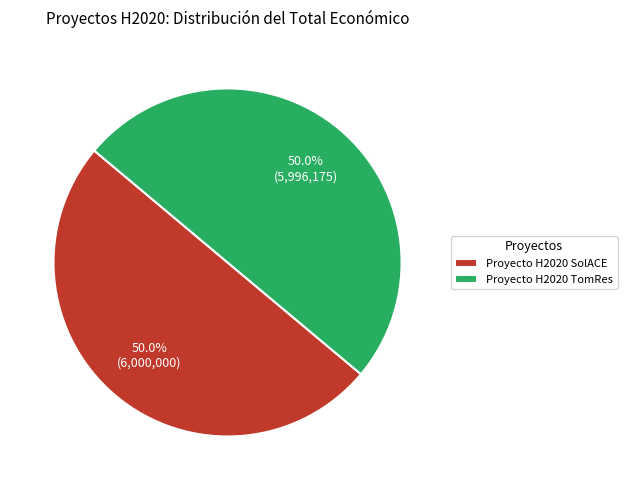

What percentage is the Proyecto H2020 TomRes slice, to the nearest percent?

50%